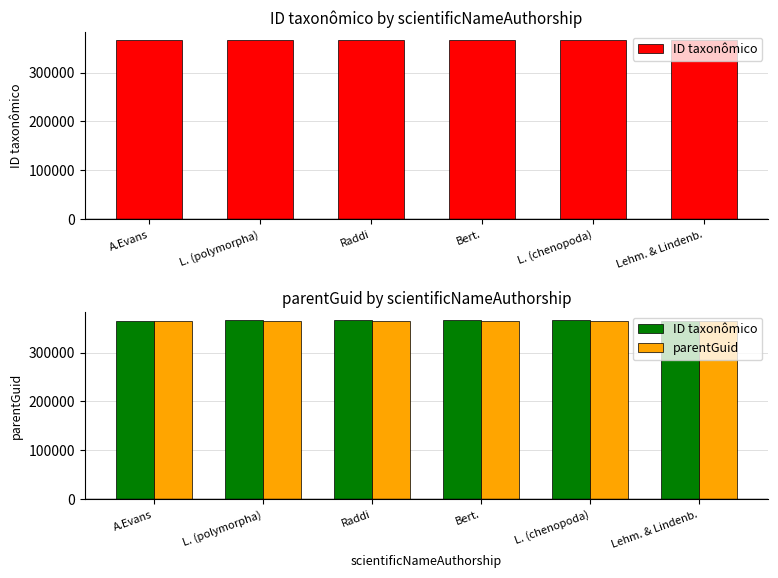

How many values in the ID taxonômico series exceed 365640?

2